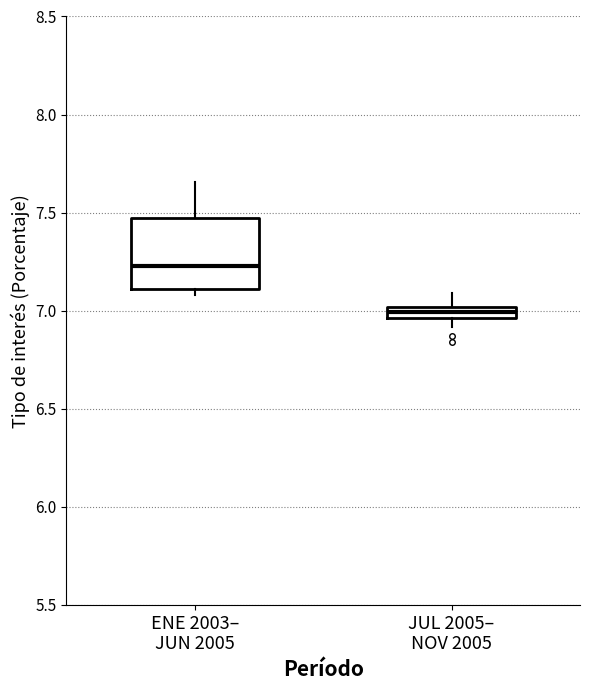

Which box's median line is the lowest?

JUL 2005– NOV 2005